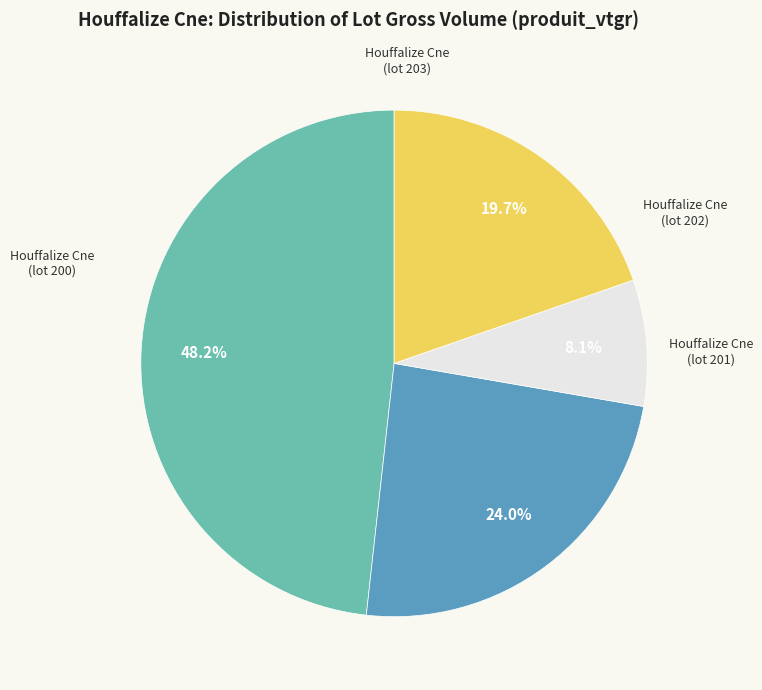

Which slice is the largest?

Houffalize Cne (lot 200)